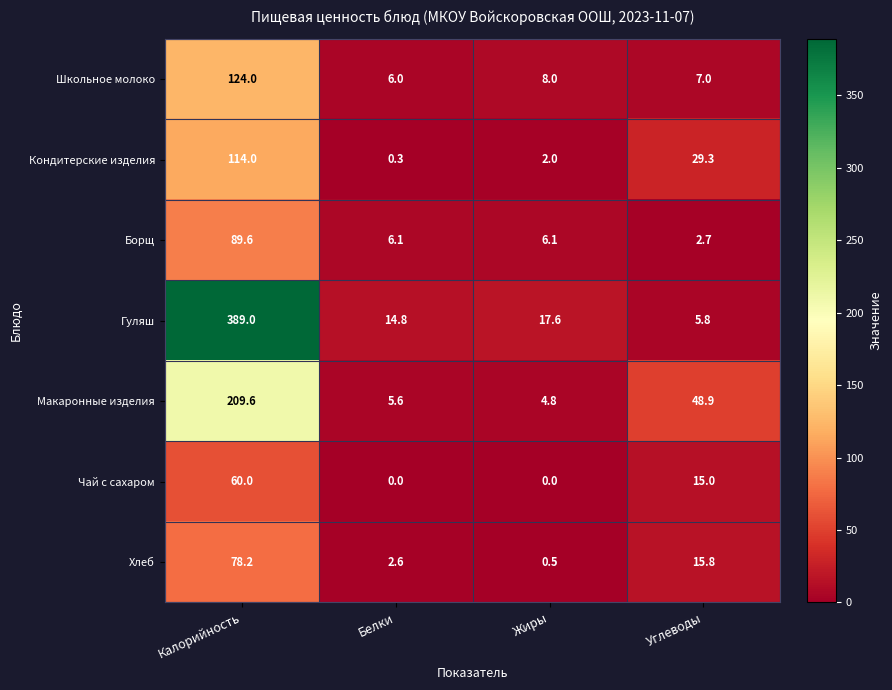

How many categories are shown in the chart?

4